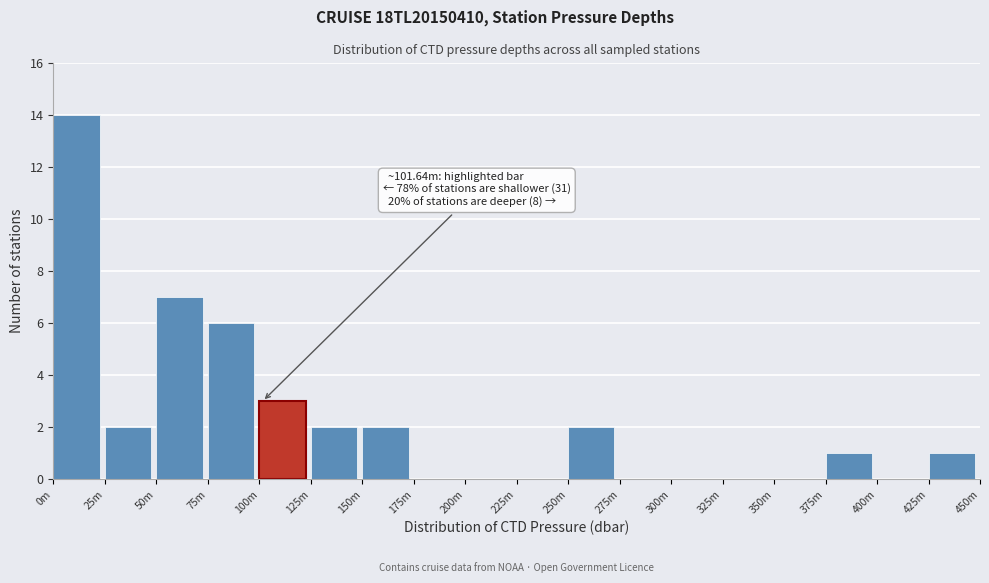

Reading left to right, extract all data points from this chart.

0m=14	25m=2	50m=7	75m=6	100m=3	125m=2	150m=2	175m=0	200m=0	225m=0	250m=2	275m=0	300m=0	325m=0	350m=0	375m=1	400m=0	425m=1